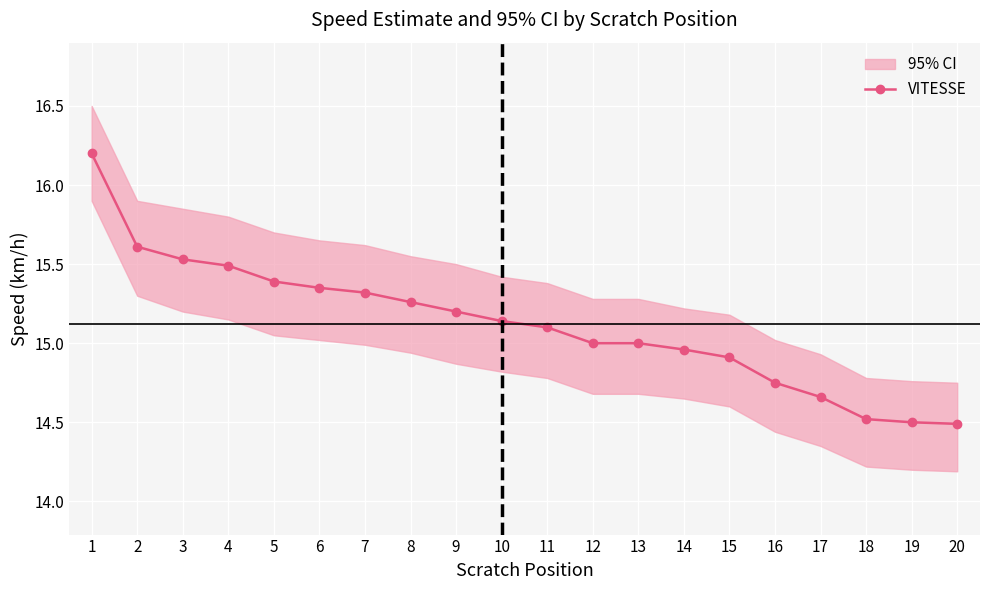

The value at 8 is 27.1. True or false?

False